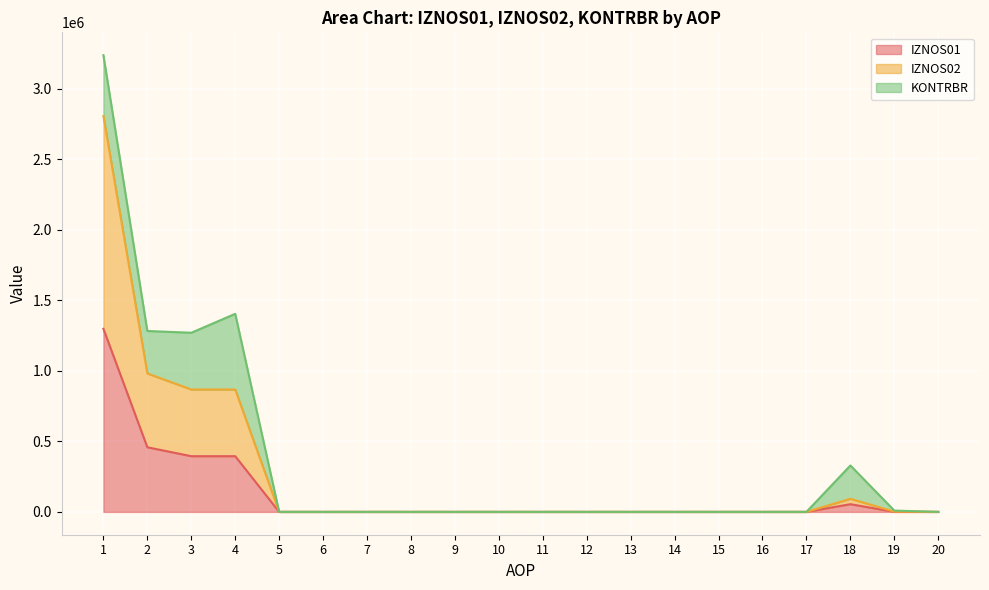

What is the highest value of the IZNOS01 series?

1298751.0